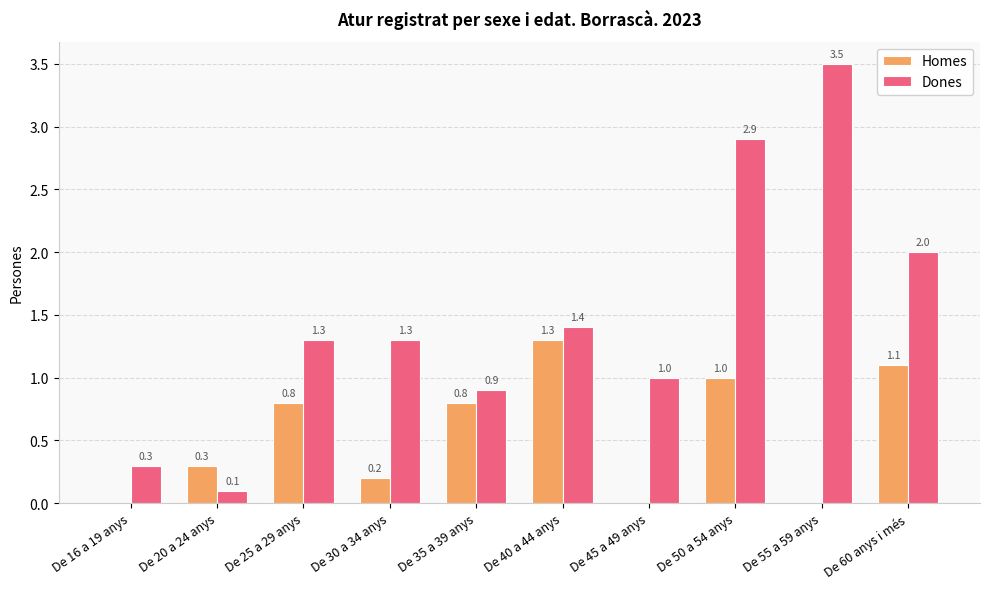

The Dones series shows 0.1 at De 20 a 24 anys. True or false?

True